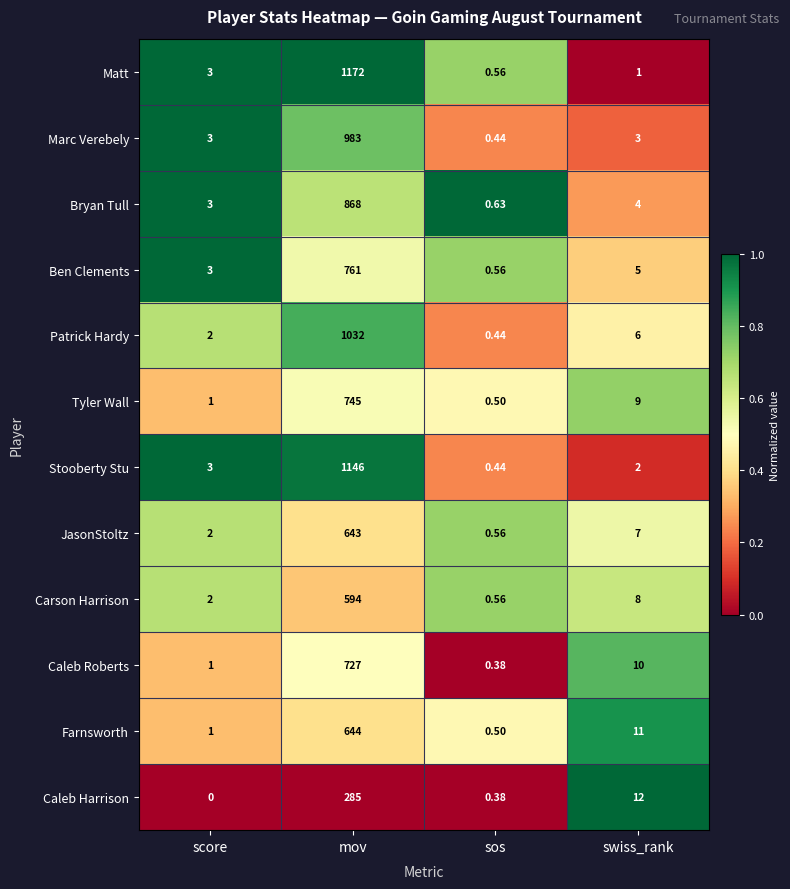

Which category has the highest value across all series?

mov